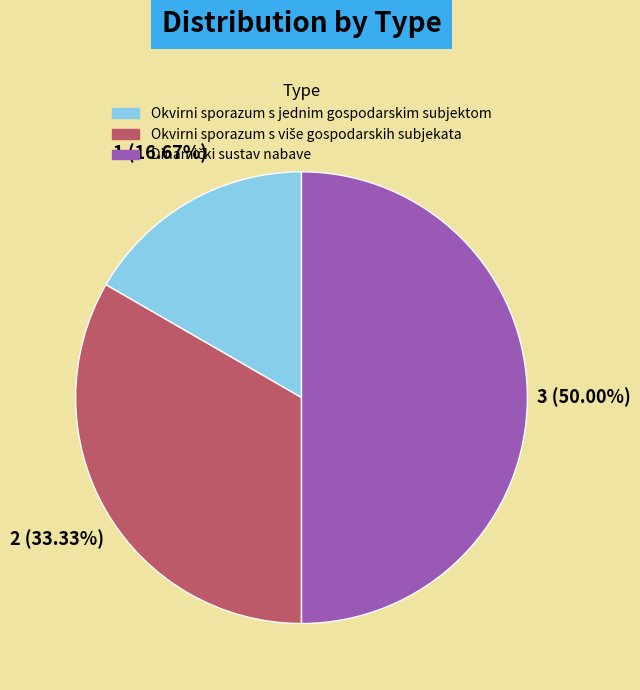

Is Okvirni sporazum s jednim gospodarskim subjektom the majority of the pie?

No